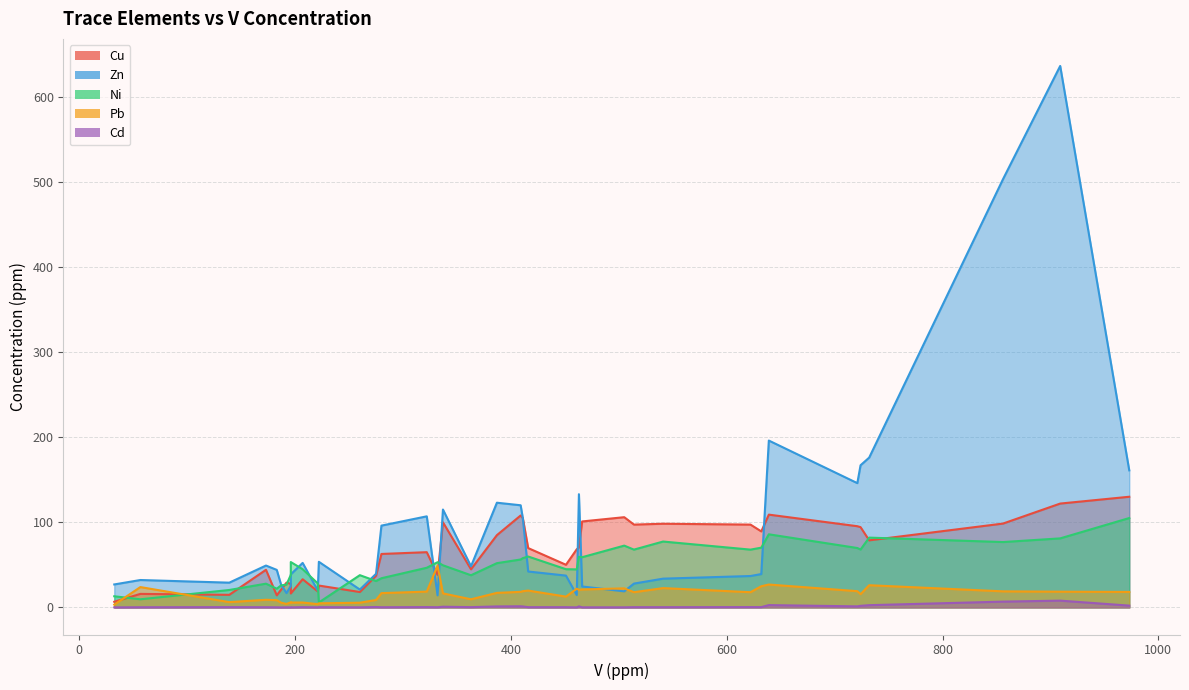

How many lines are shown in the chart?

5